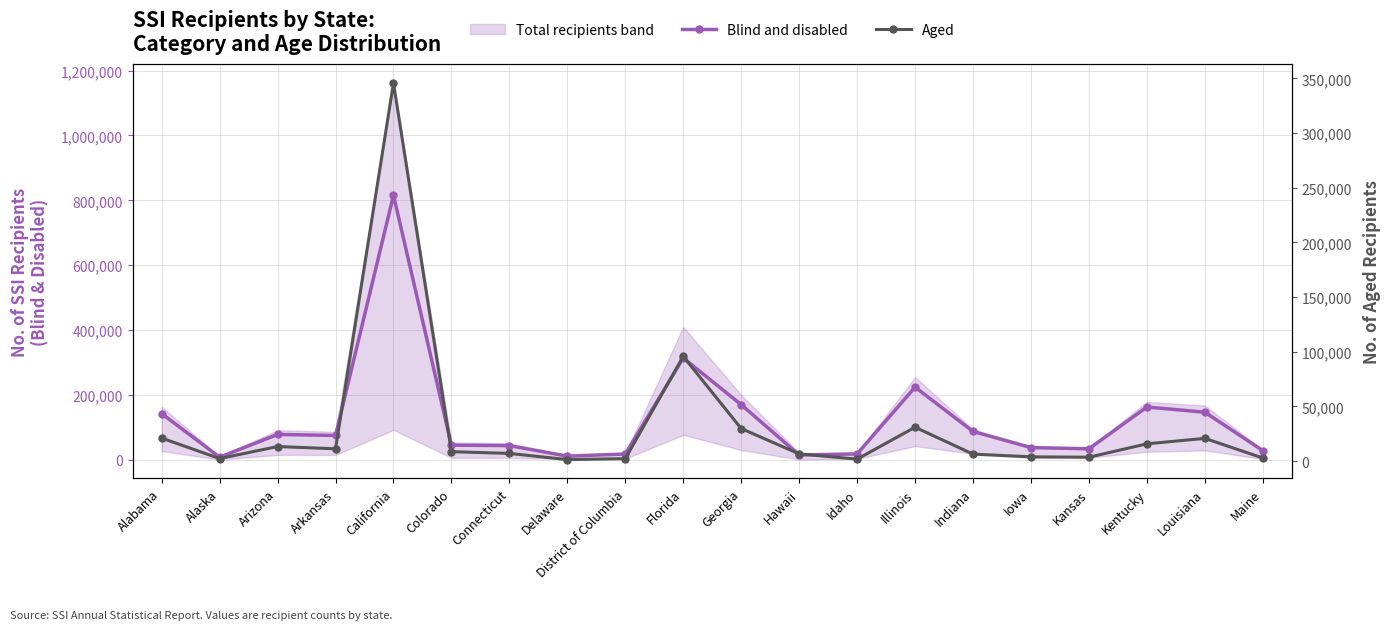

Is this an area chart (filled region under the line)?

No